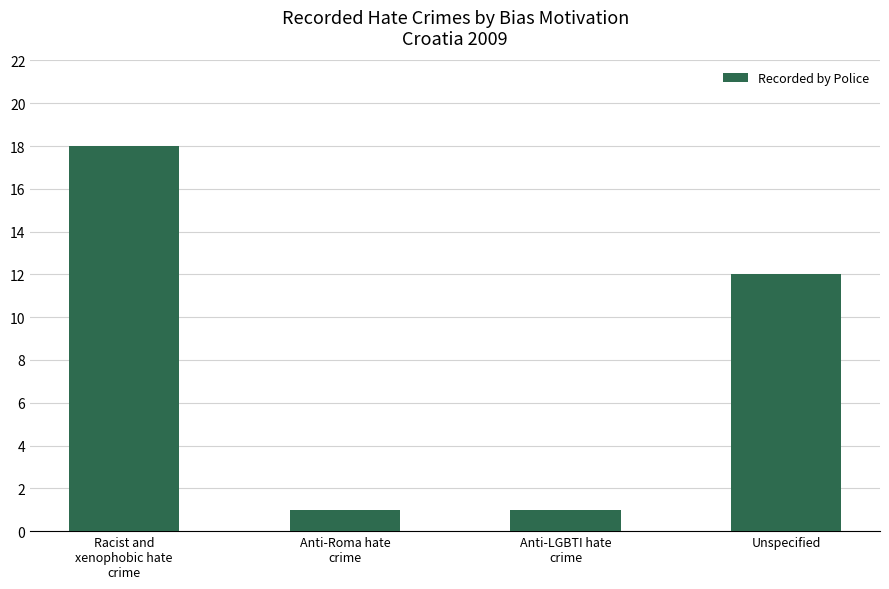

The value at Anti-Roma hate
crime is 2. True or false?

False